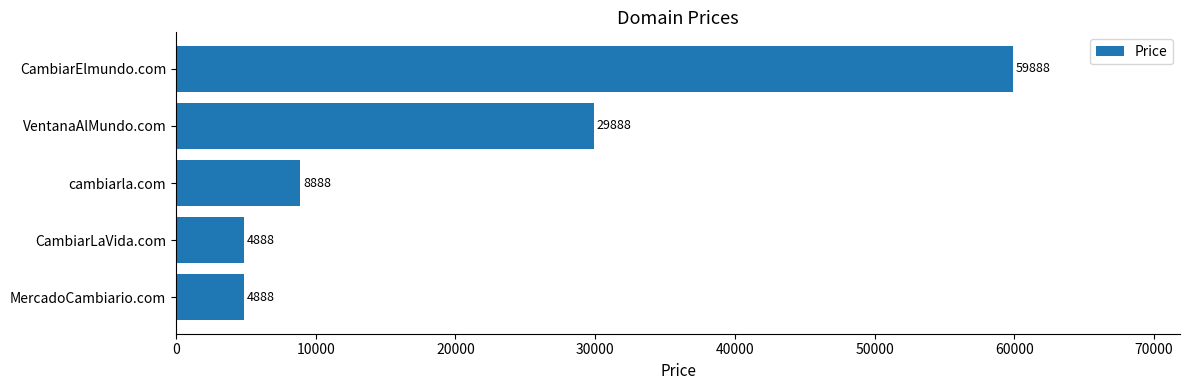

Reading bottom to top, extract all data points from this chart.

MercadoCambiario.com=4888	CambiarLaVida.com=4888	cambiarla.com=8888	VentanaAlMundo.com=29888	CambiarElmundo.com=59888